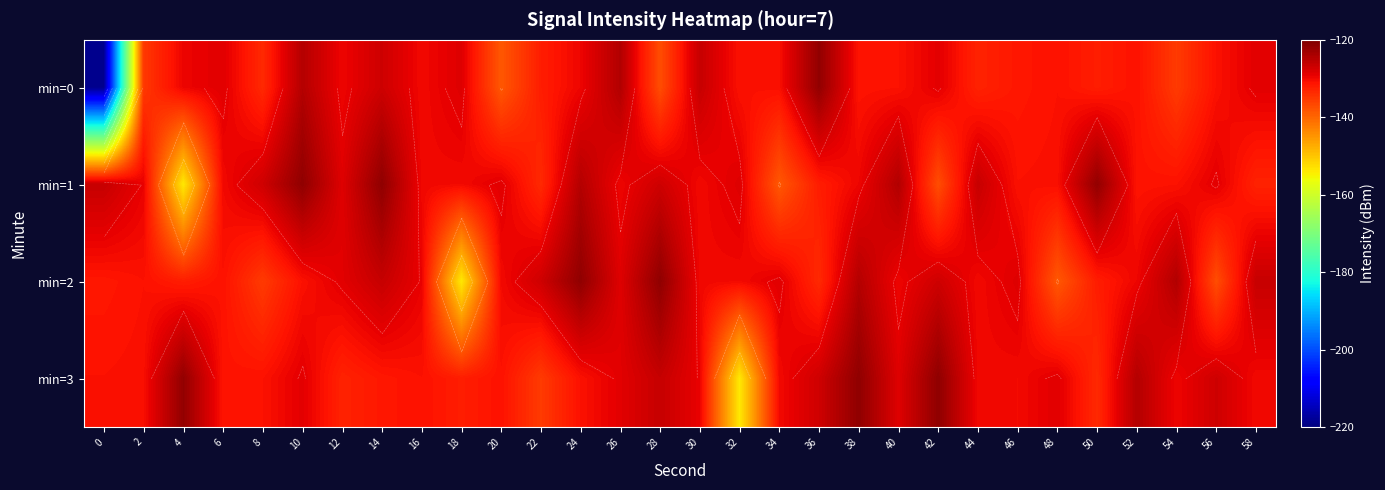

The min=1 series shows -200.9 at 22. True or false?

False